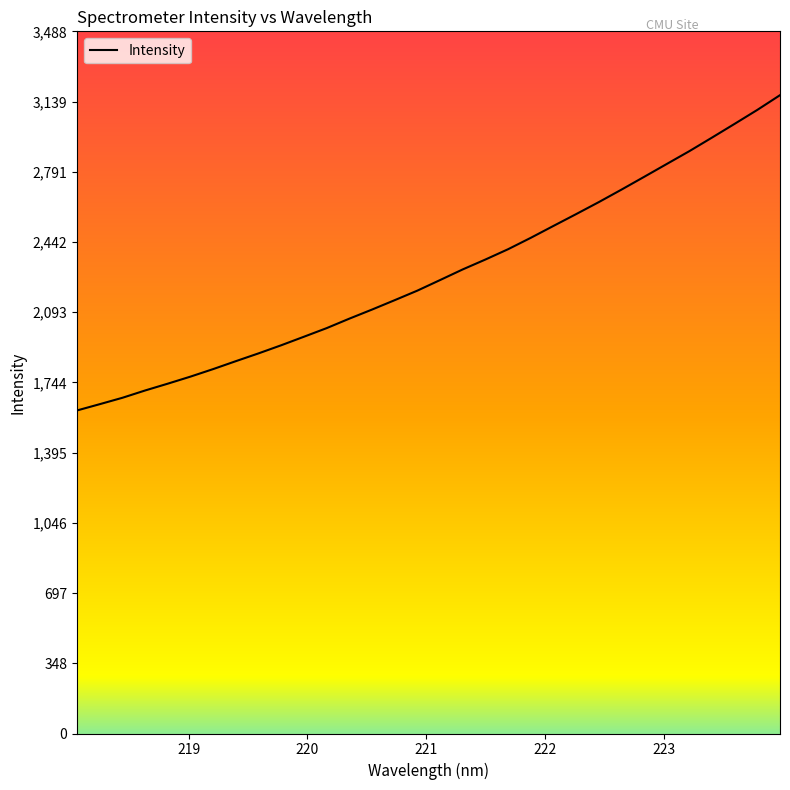

What is the difference between the maximum and minimum values?

1566.5